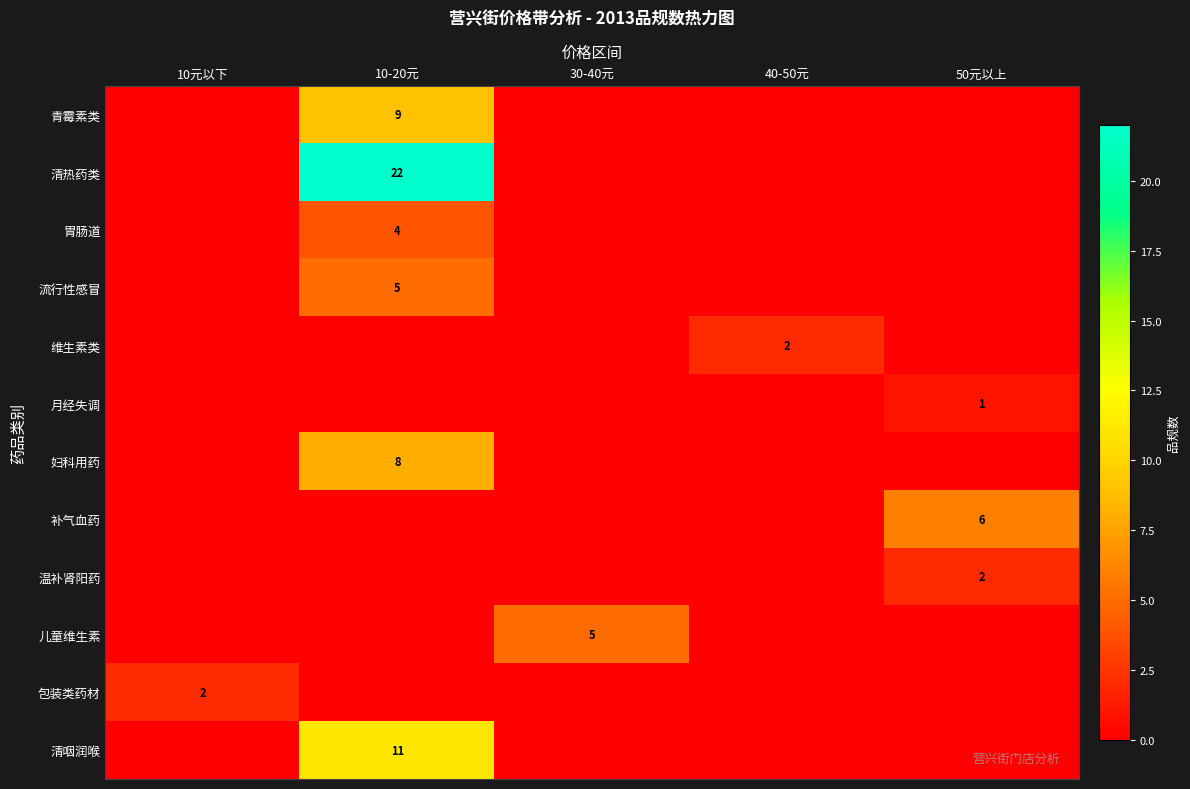

Is it true that 维生素类 equals 3 at 40-50元?

False